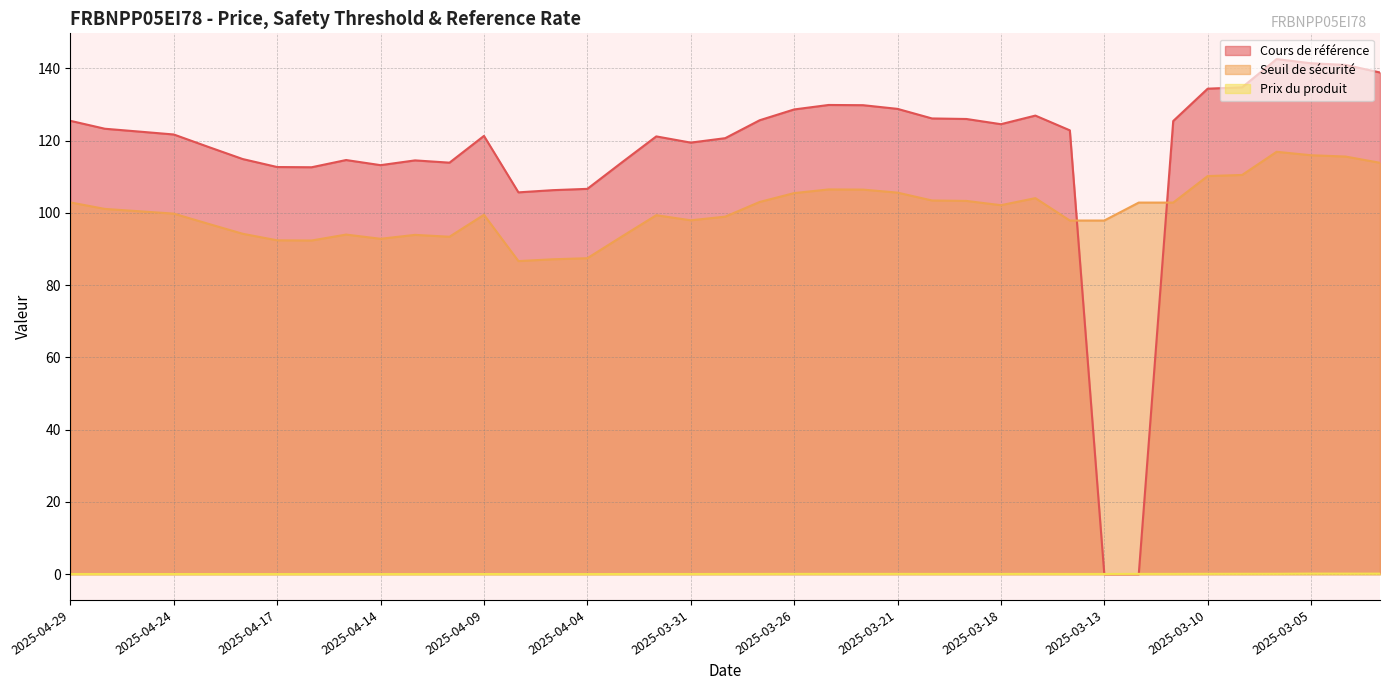

What are all the series names shown in the legend?

Cours de référence, Seuil de sécurité, Prix du produit